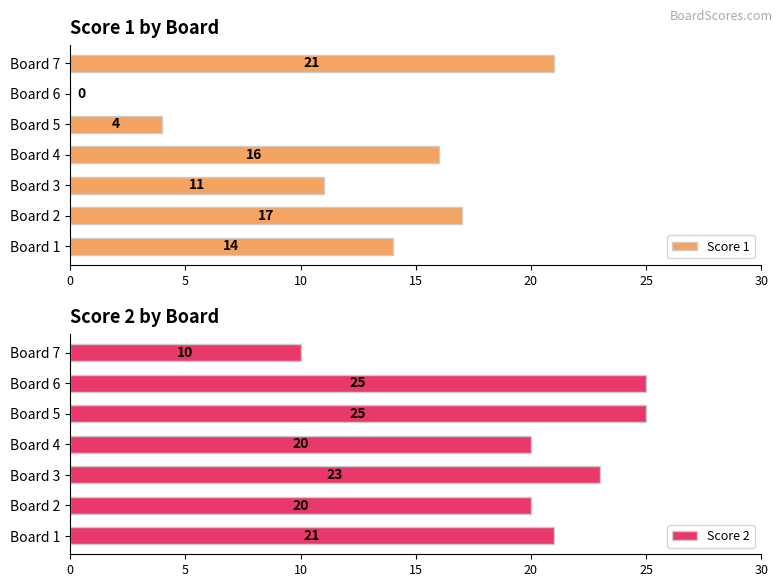

Which series has the largest total across all categories?

Score 2